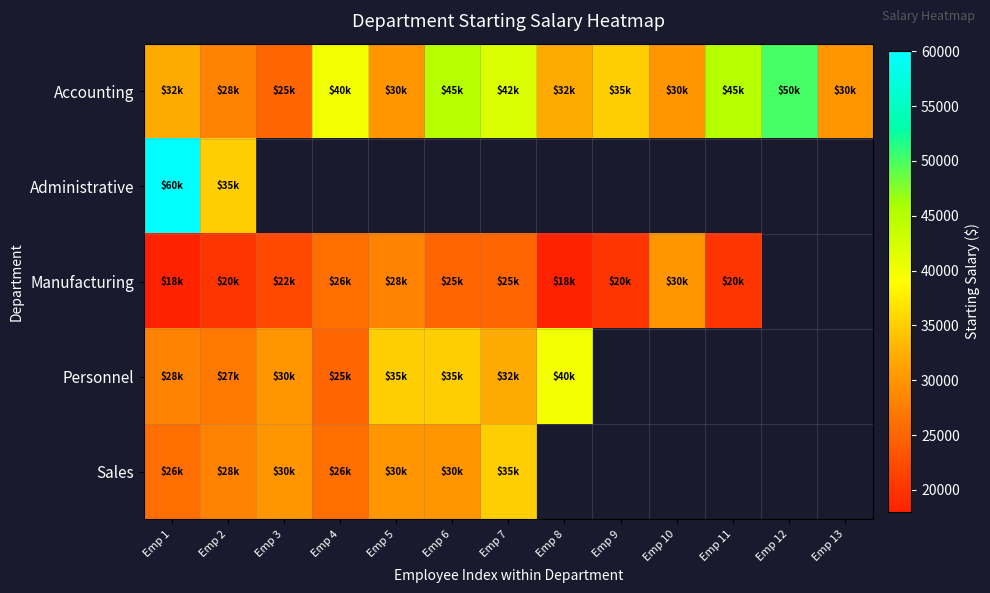

How many values in Sales are above zero?

7